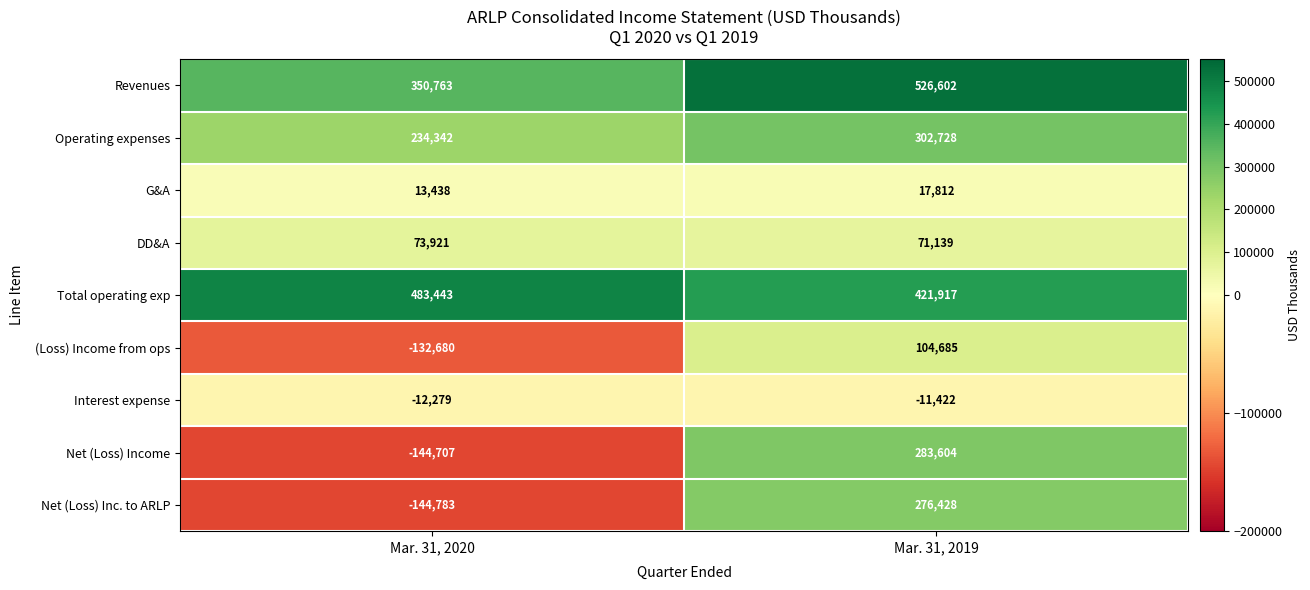

At which category is the sum across all series the highest?

Mar. 31, 2019